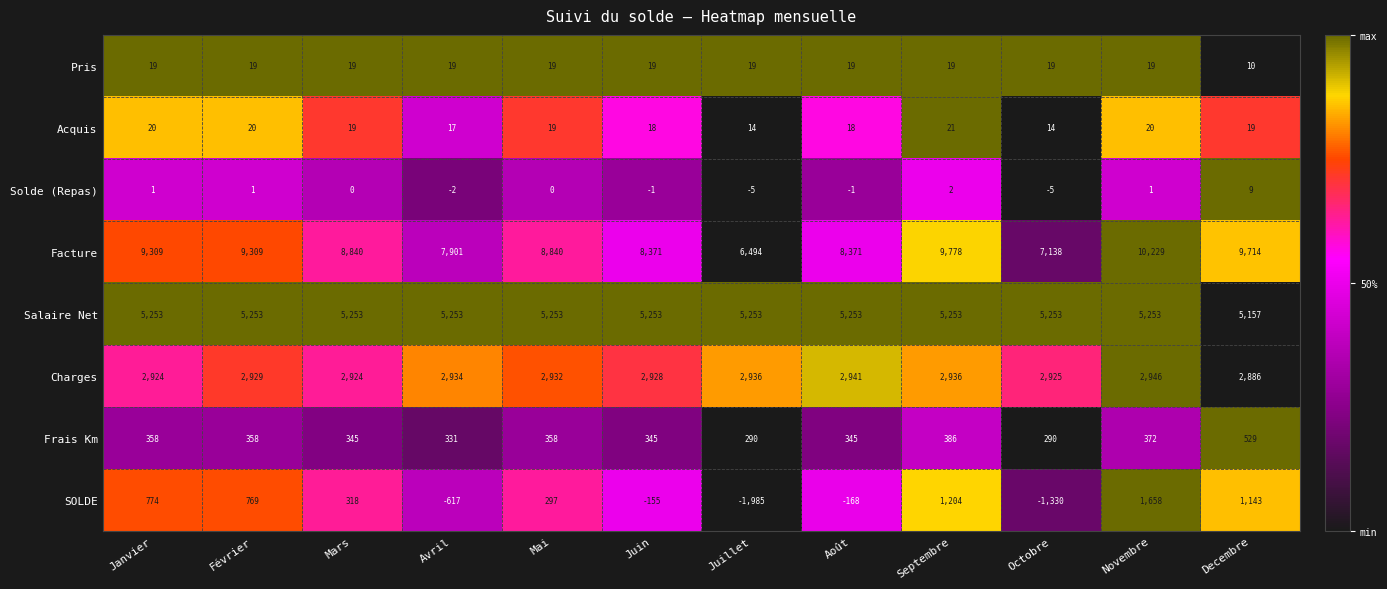

At which category is the sum across all series the highest?

Novembre